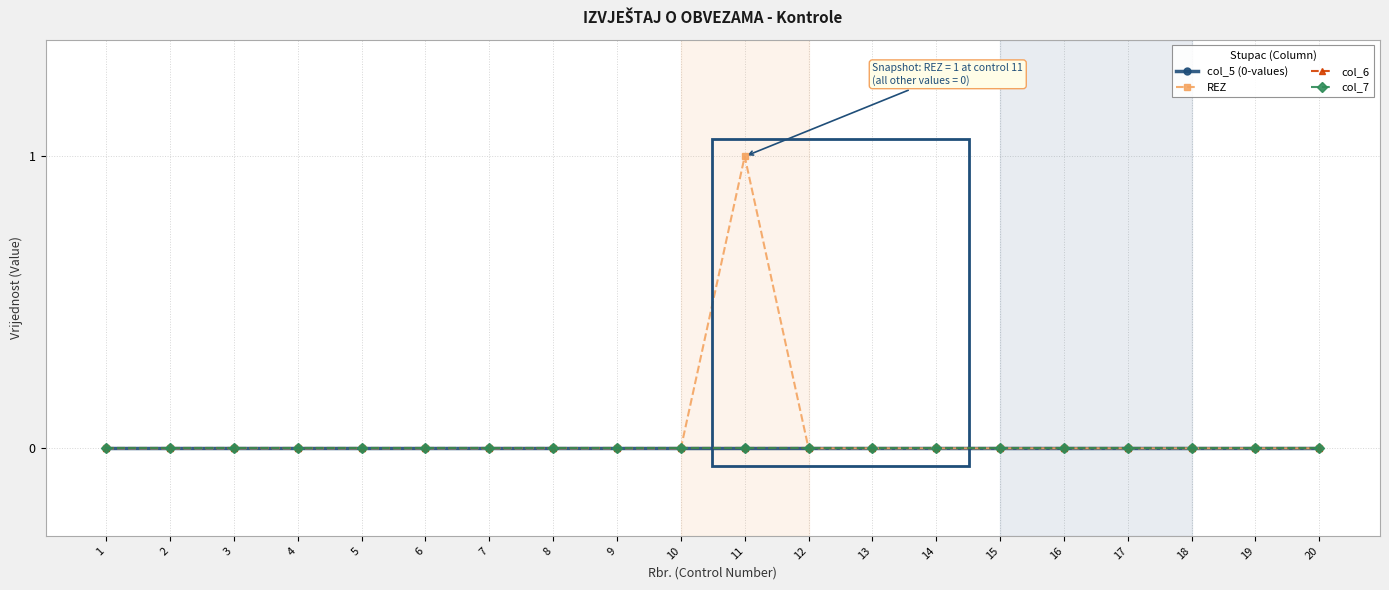

Does the chart have visible grid lines?

Yes